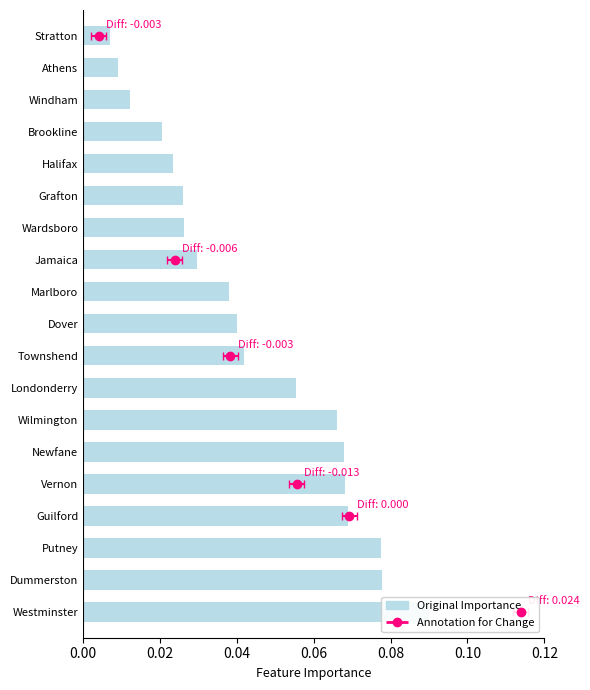

True or false: the data shows 0.0 at Wardsboro.

True